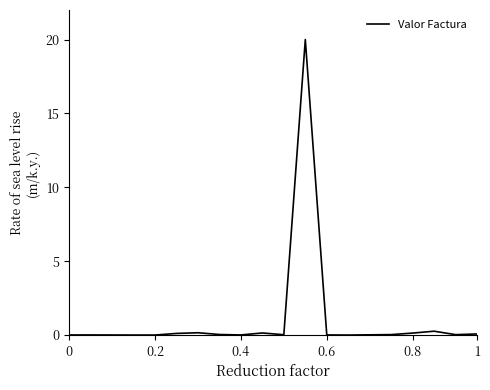

What is the maximum value shown in the chart?

20.0